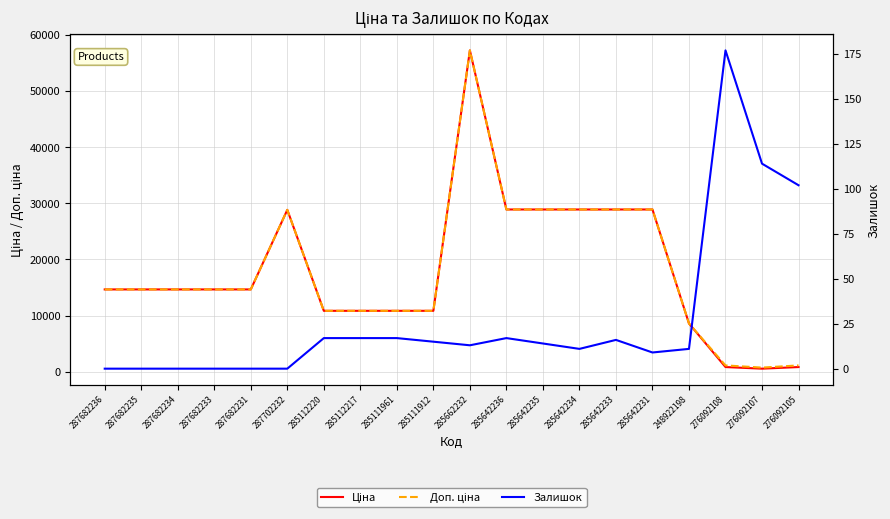

What is the sum of all Ціна values?

357876.6